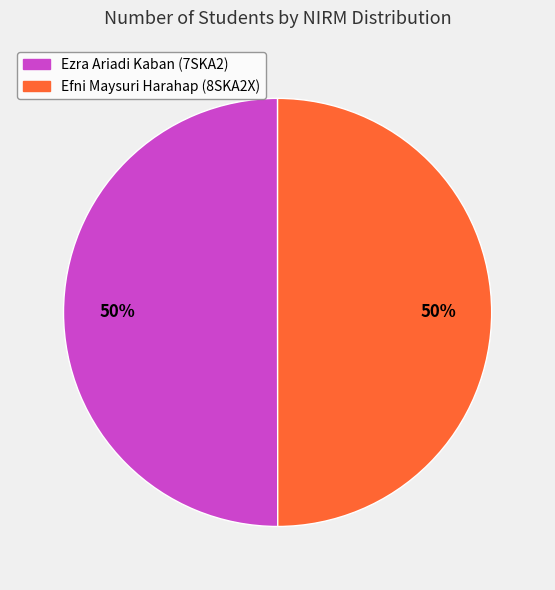

The Efni Maysuri Harahap (8SKA2X) slice represents 50% of the pie. True or false?

True